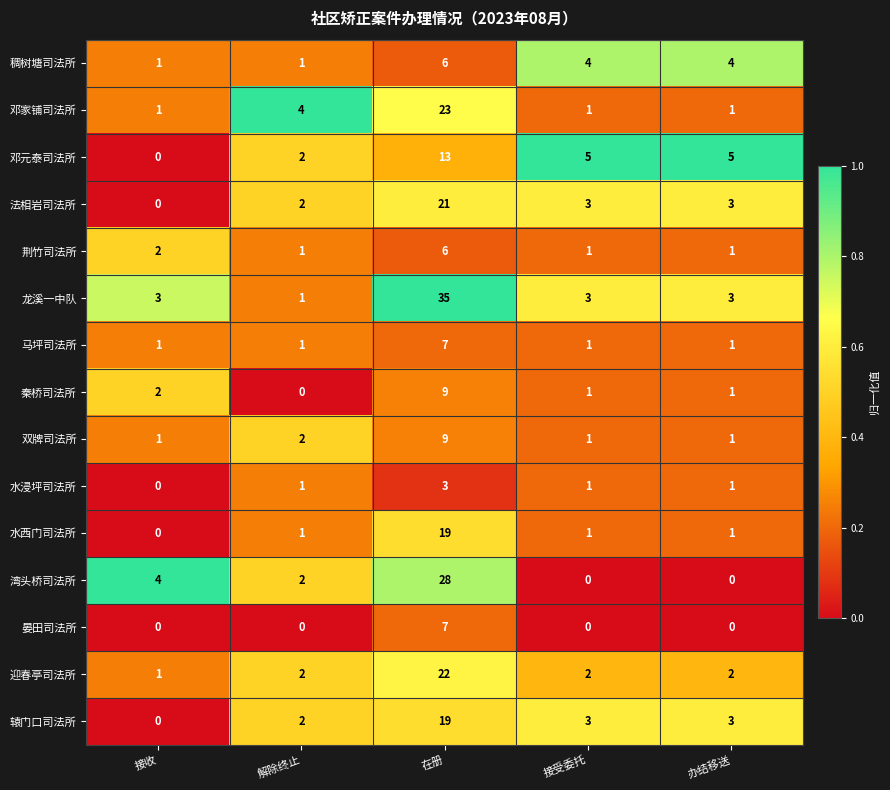

At which category does the chart reach its peak across all series?

在册